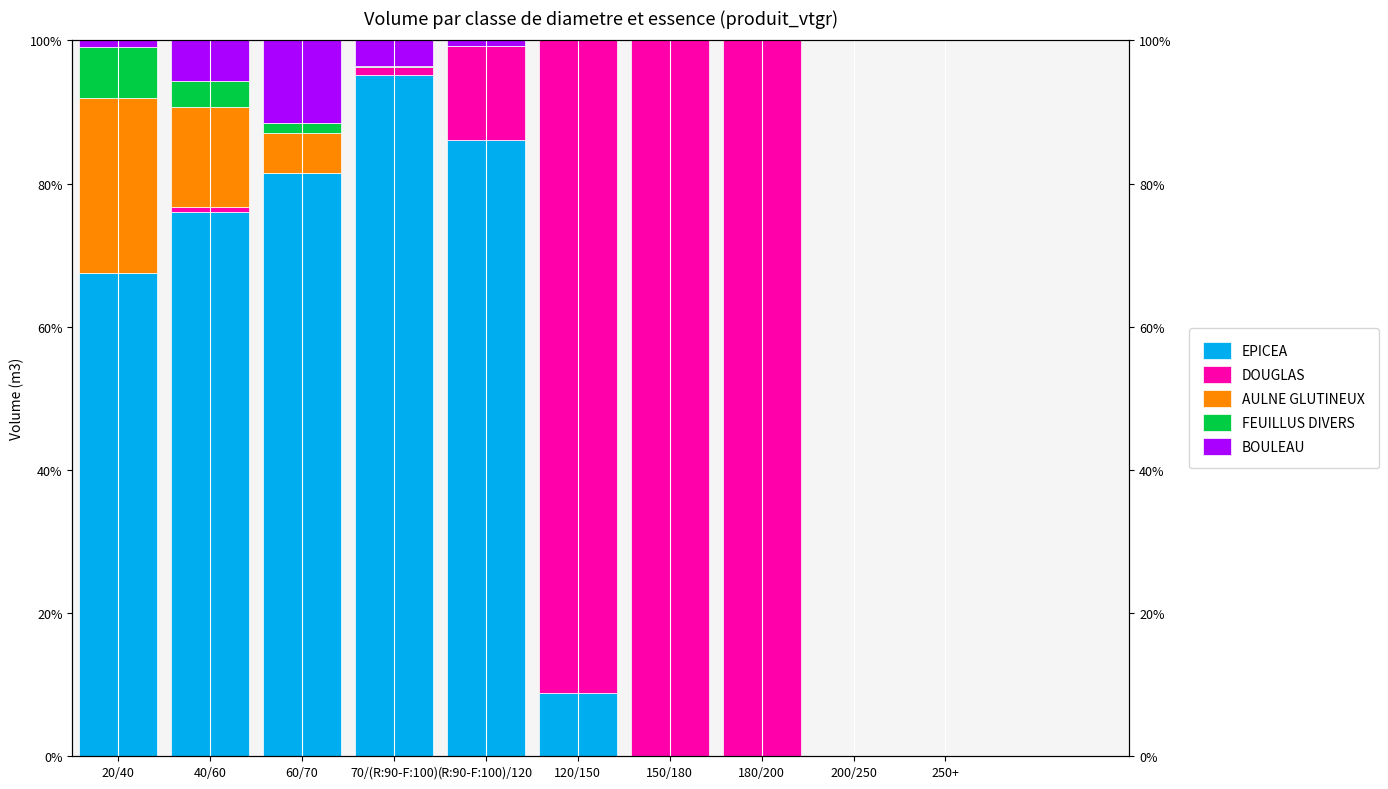

What is the sum of the BOULEAU values at (R:90-F:100)/120 and 70/(R:90-F:100)?

4.4